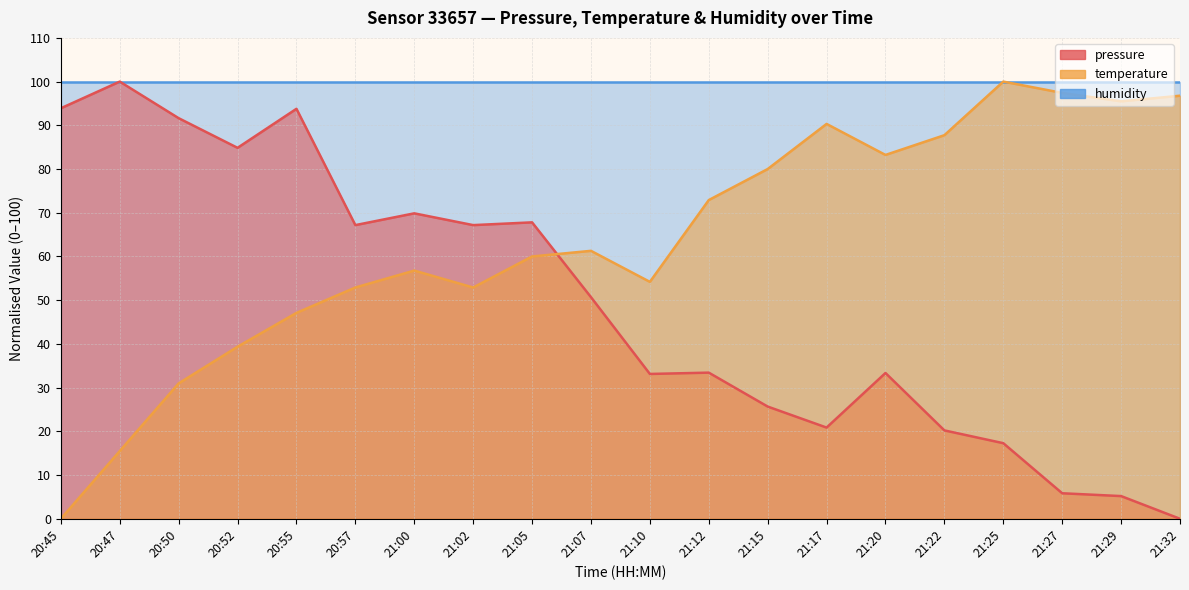

What is the greatest value displayed?

100.0